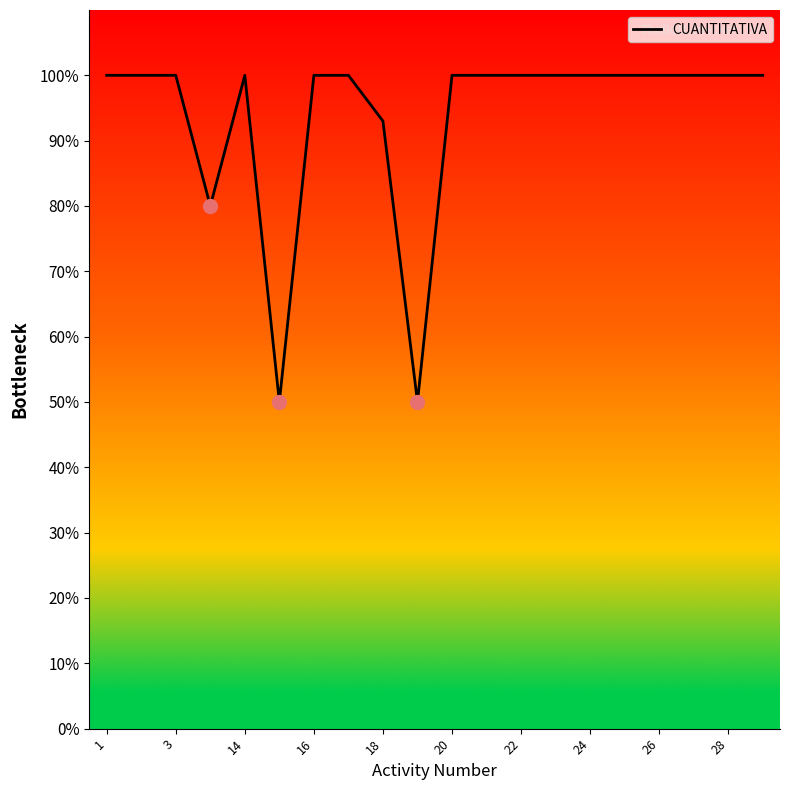

What is the maximum value shown in the chart?

100